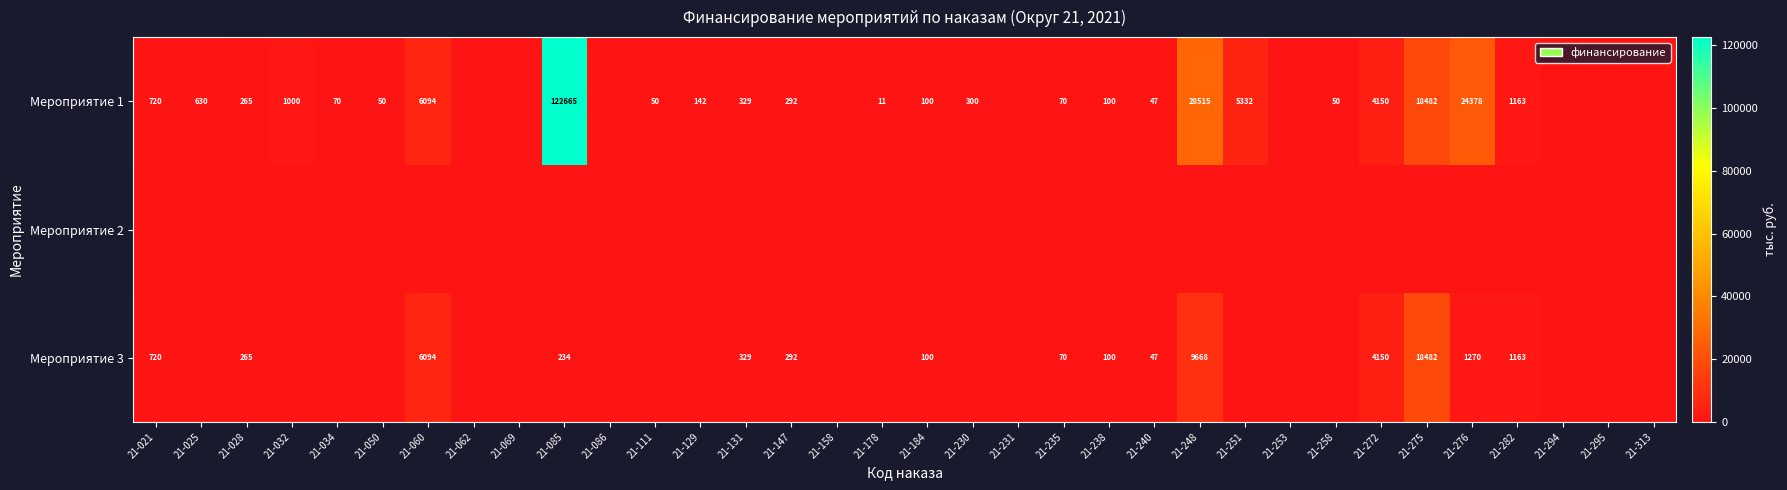

True or false: Мероприятие 1 has a value of 720 at 21-021.

True